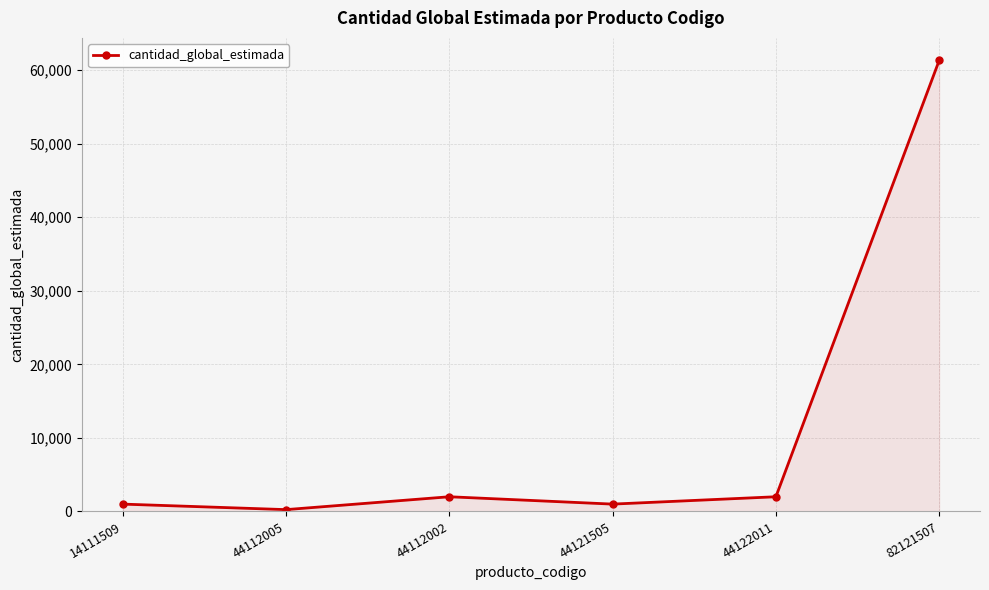

How many lines are shown in the chart?

1